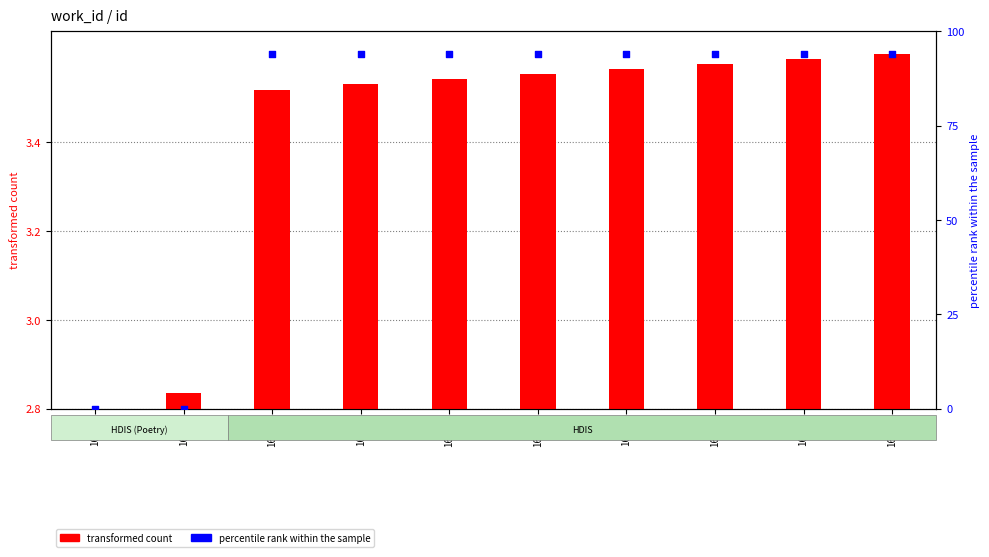

Which series has the largest total across all categories?

percentile rank within the sample